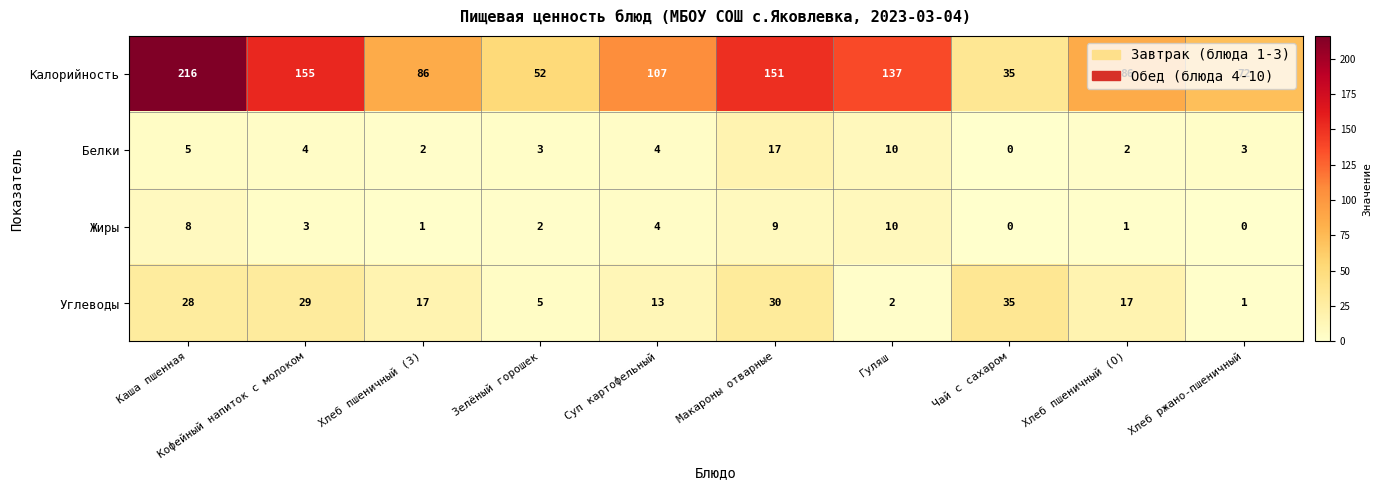

Which series has the largest total across all categories?

Калорийность